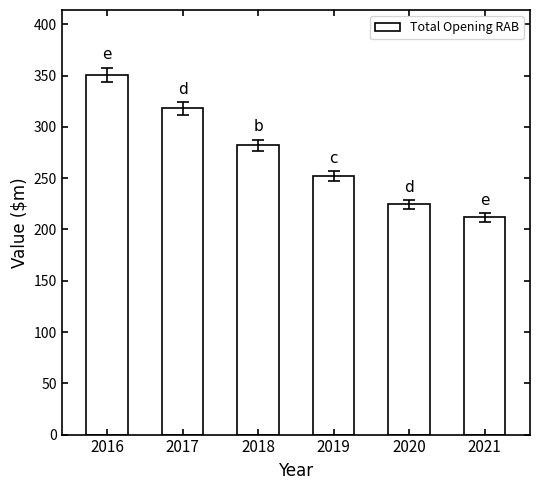

What is the maximum value shown in the chart?

350.9